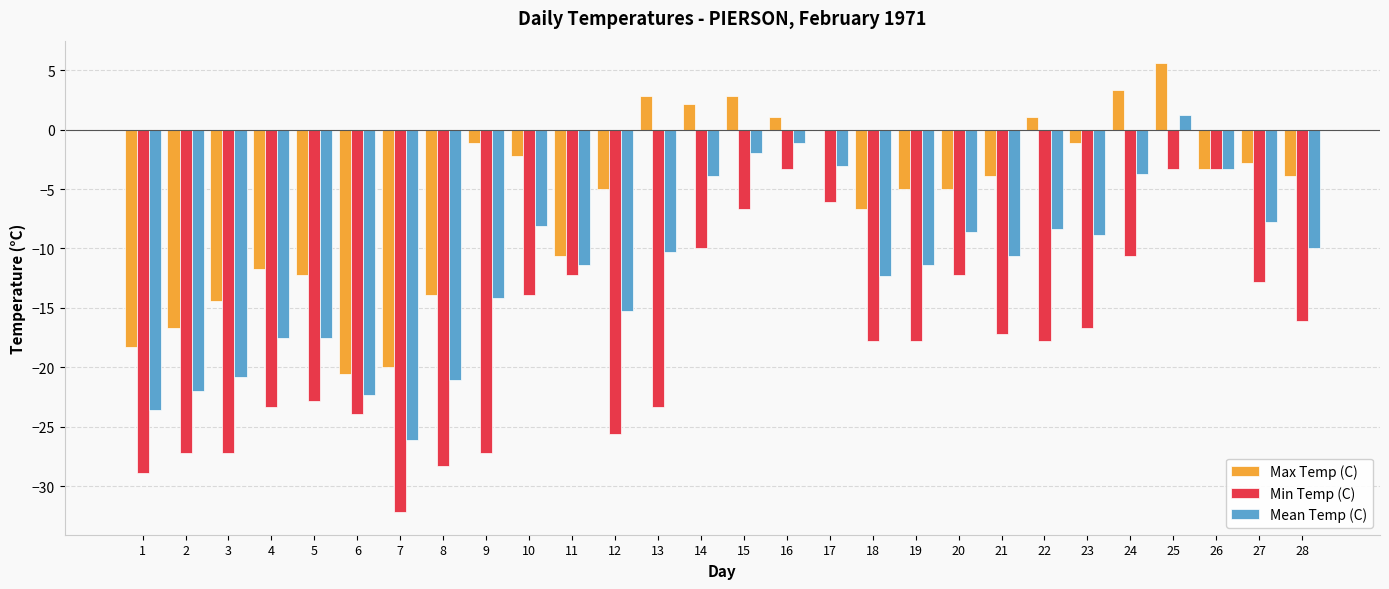

What is the sum of all Min Temp (C) values?

-487.7